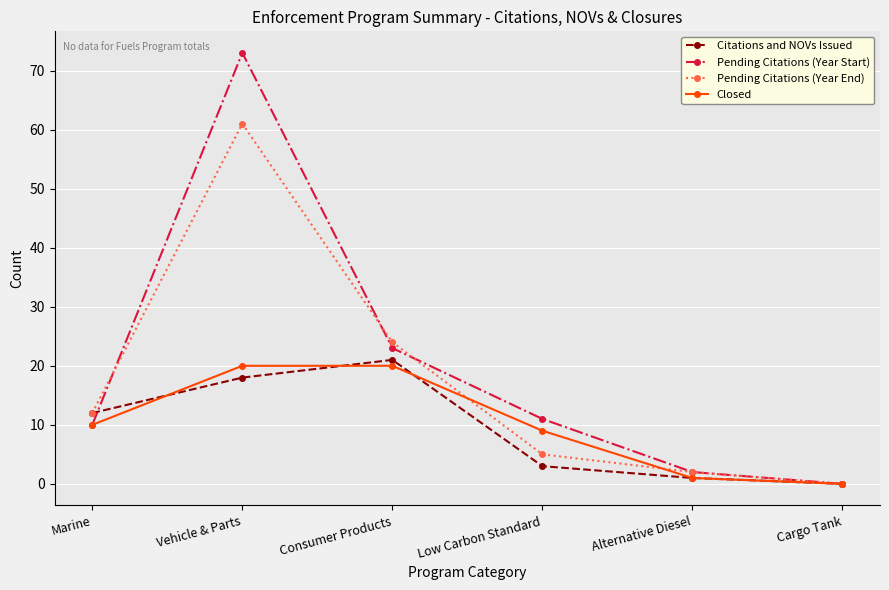

What is the difference between the highest and lowest values at Low Carbon Standard?

8